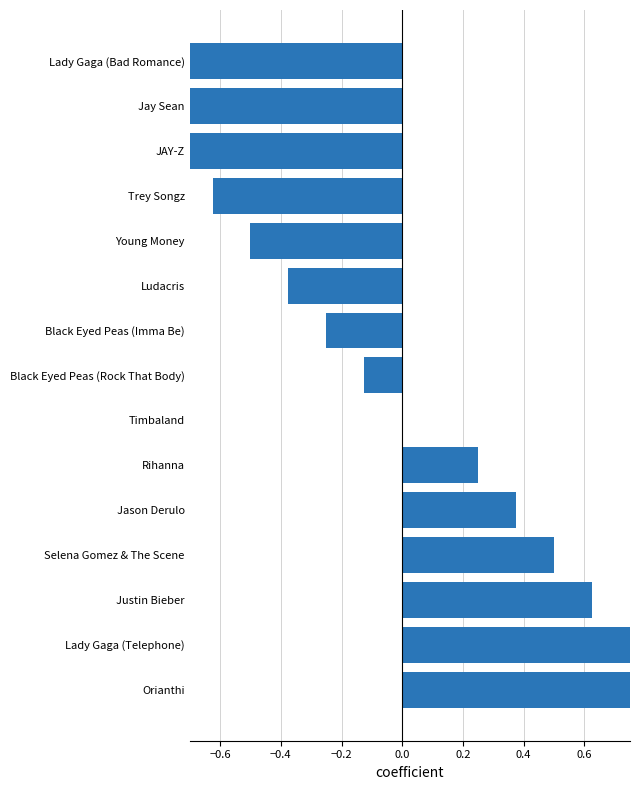

The value at Justin Bieber is 0.6. True or false?

True